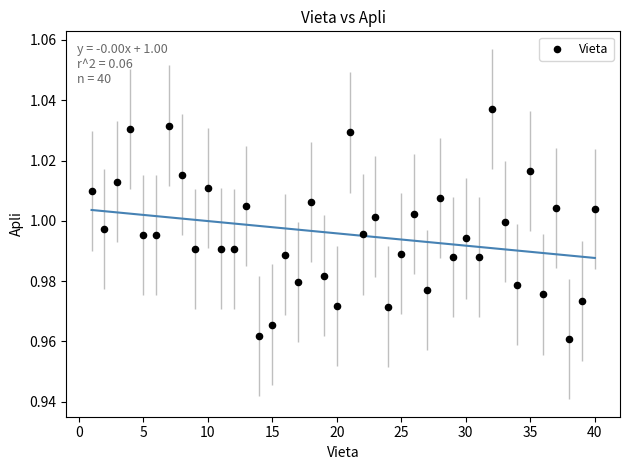

What is the range of X values (max minus min)?

39.0